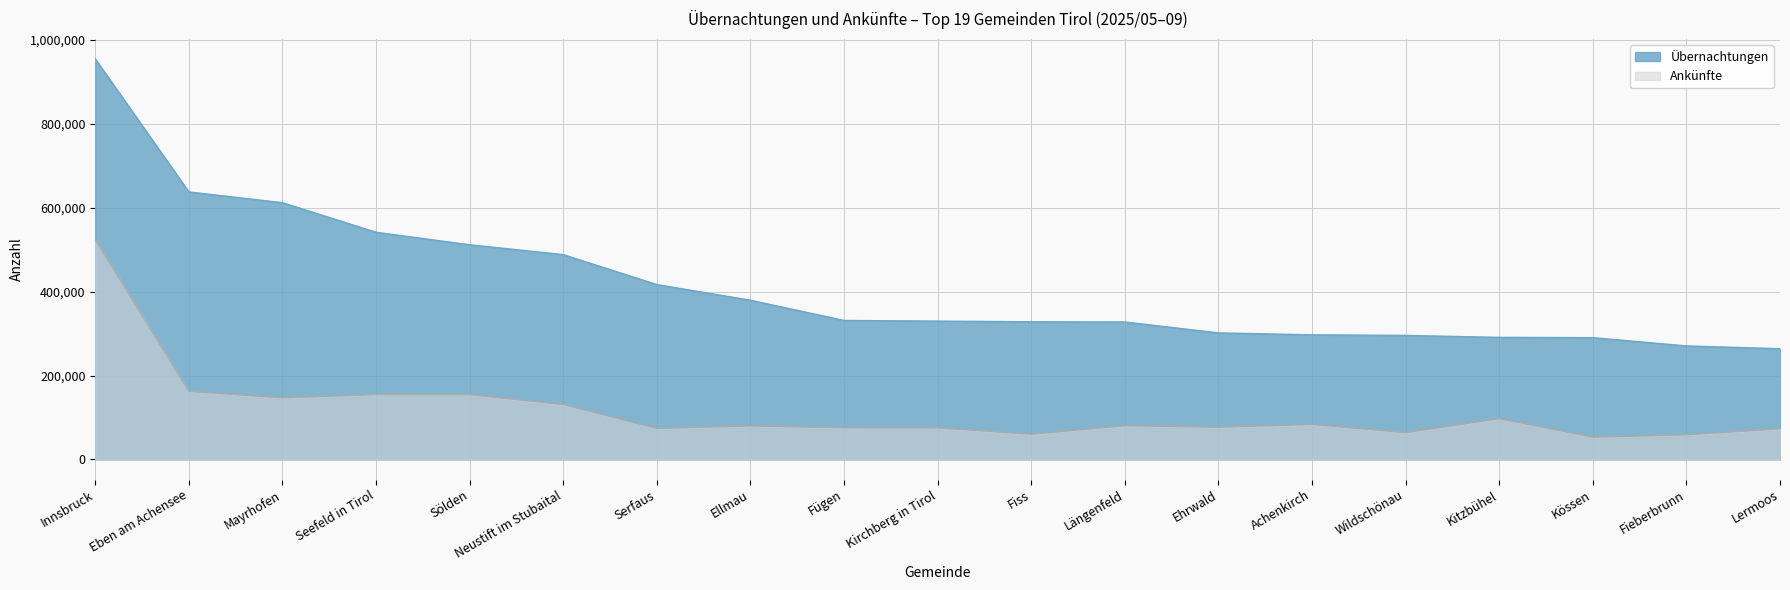

Is it true that Übernachtungen equals 77773 at Kössen?

False